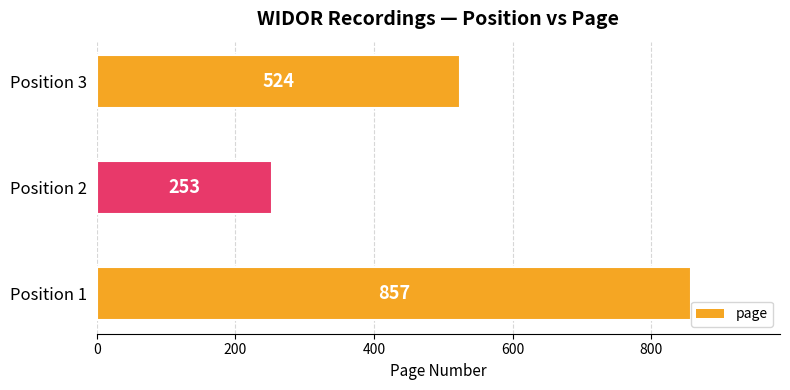

Where is the data nearest to the value 555?

Position 3